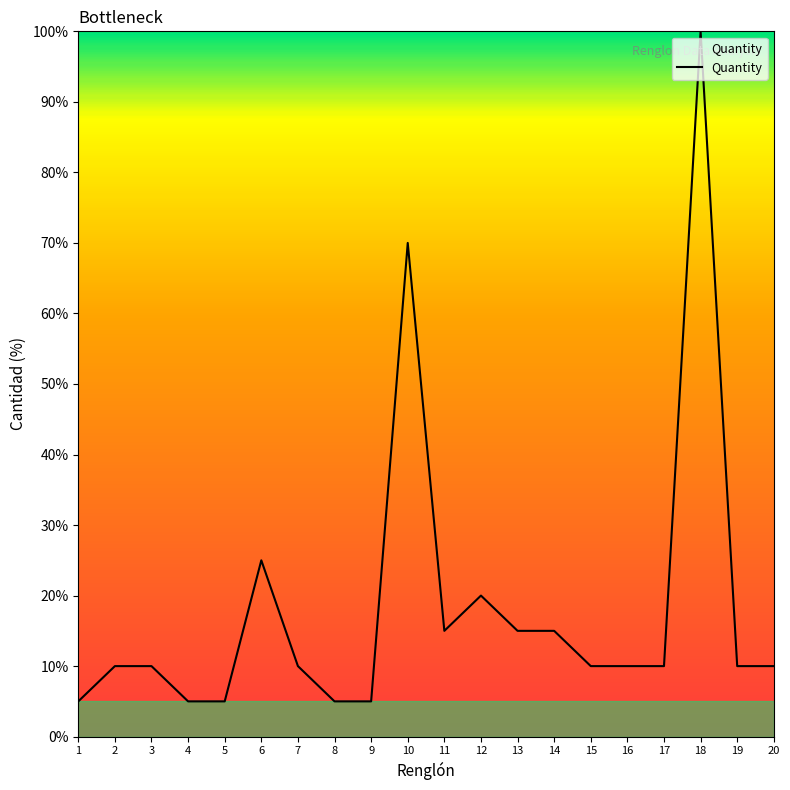

Which category has the highest value across all series?

18